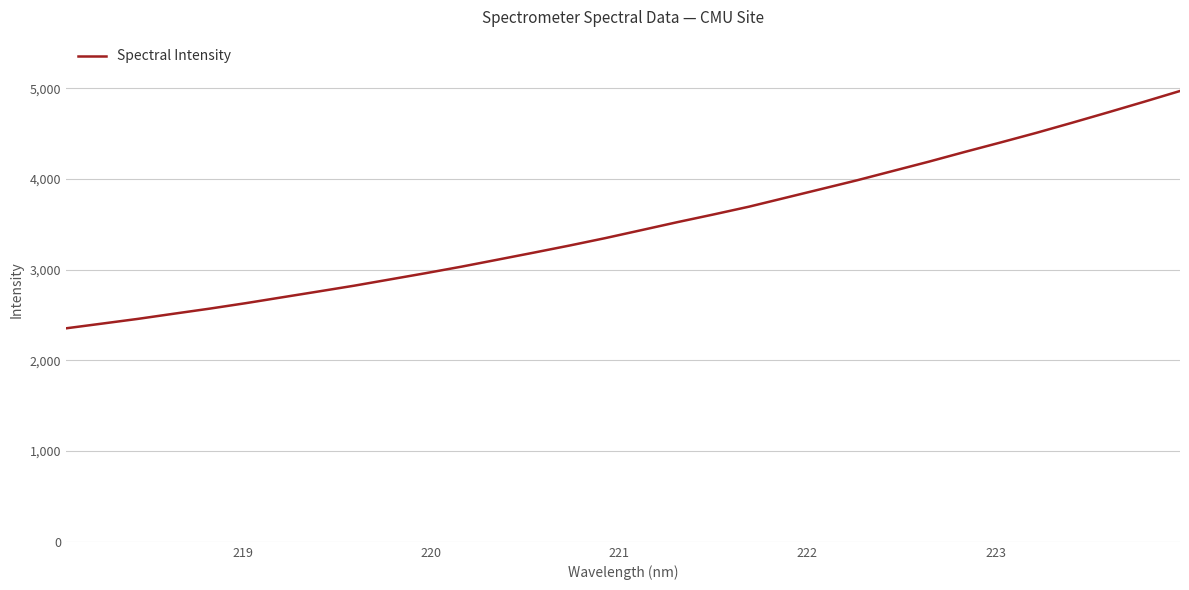

What is the difference between the maximum and second lowest values?

2564.2